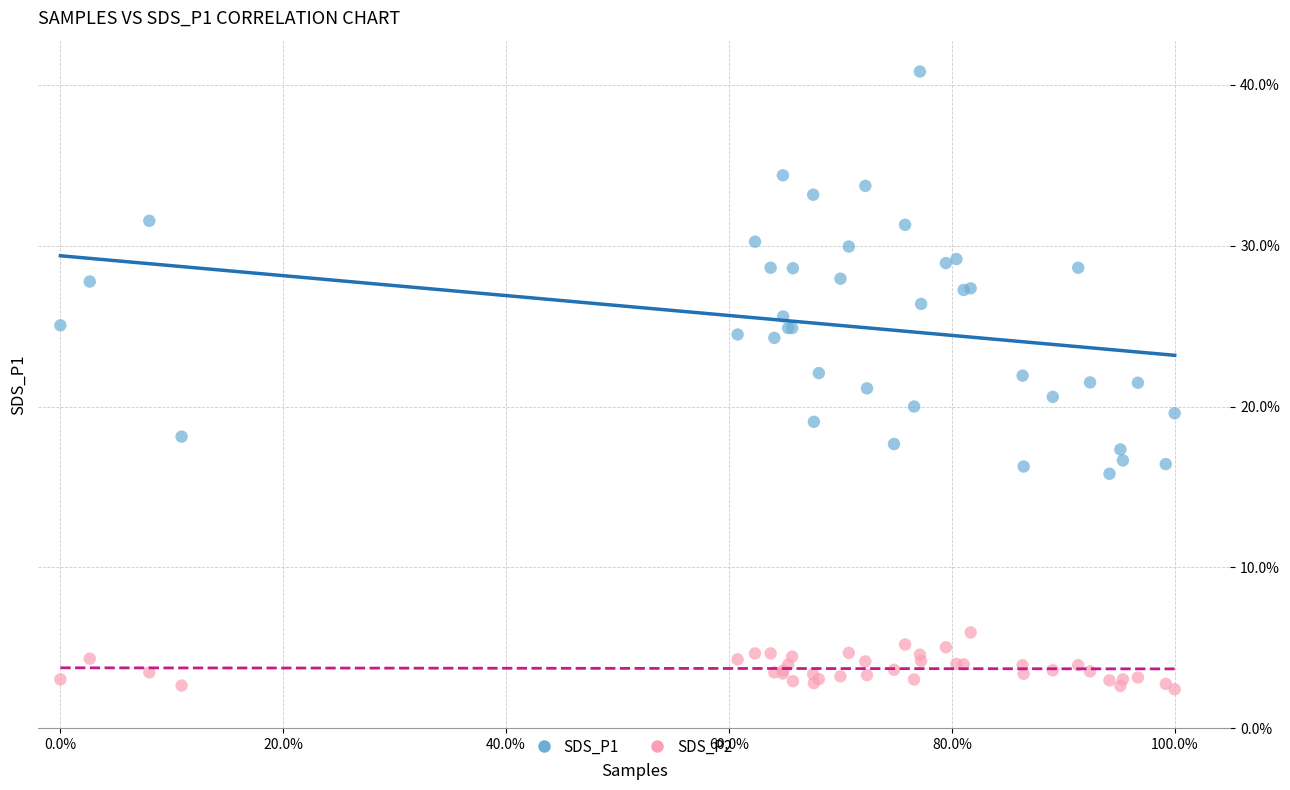

What is the X range (max minus min) for the scatter plot?

1.0